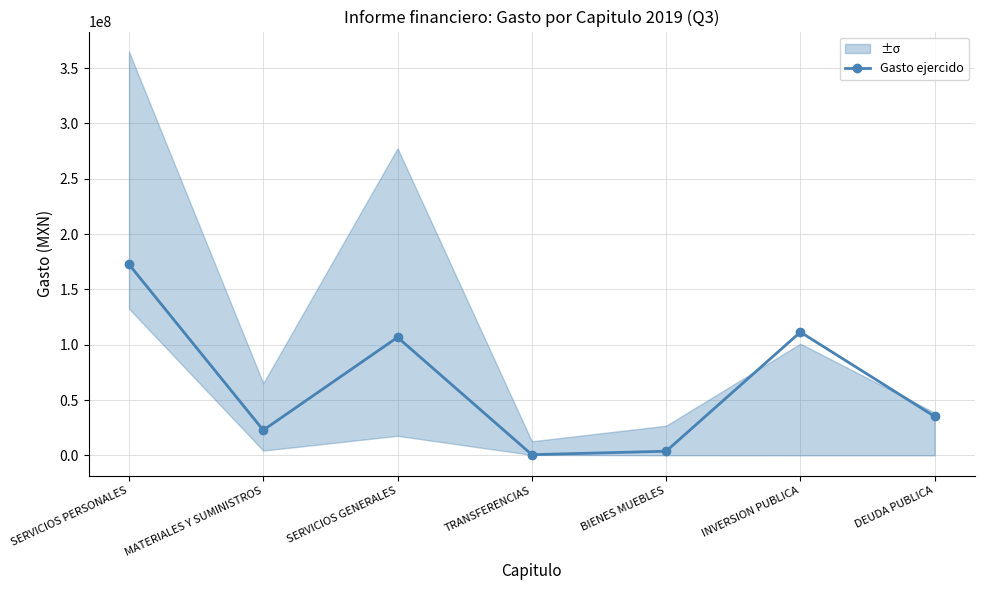

Count the number of values greater than 35131269.

4